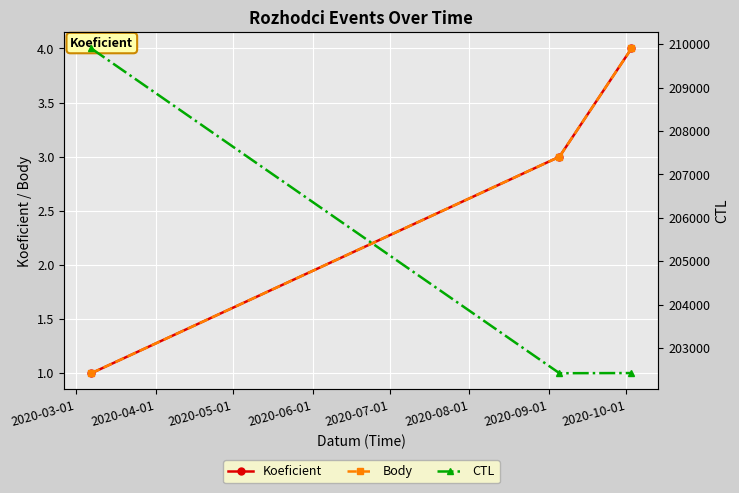

At which category does the chart reach its minimum across all series?

2020-03-01